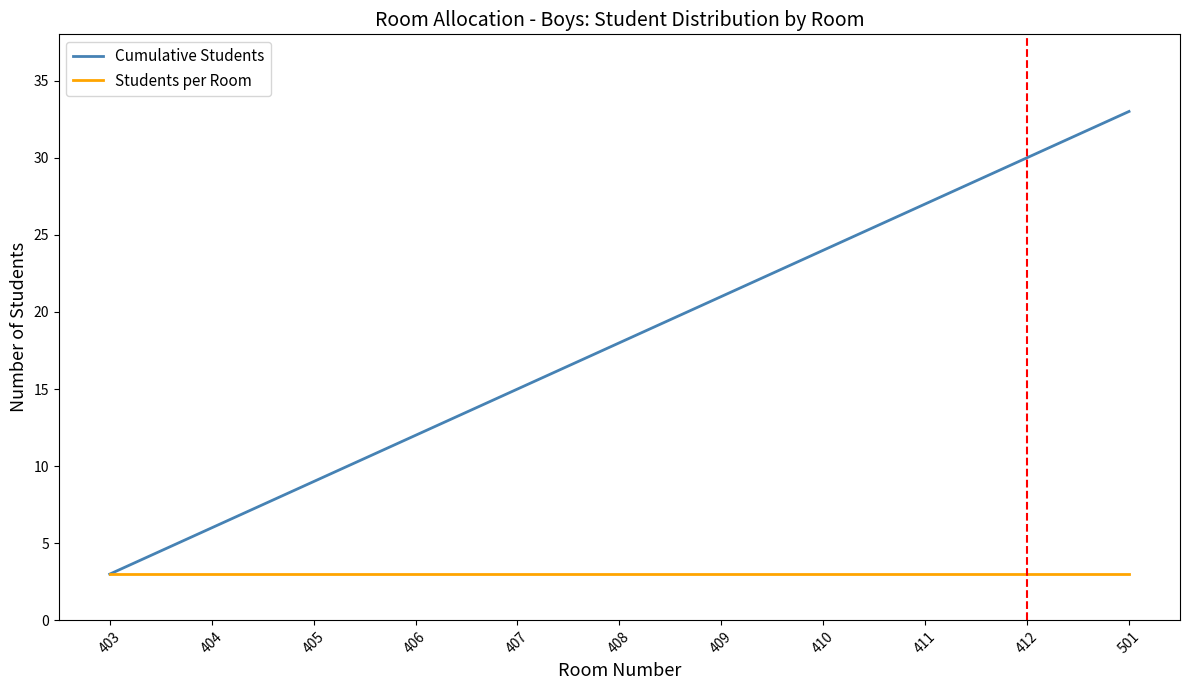

What is the lowest value of the Cumulative Students series?

3